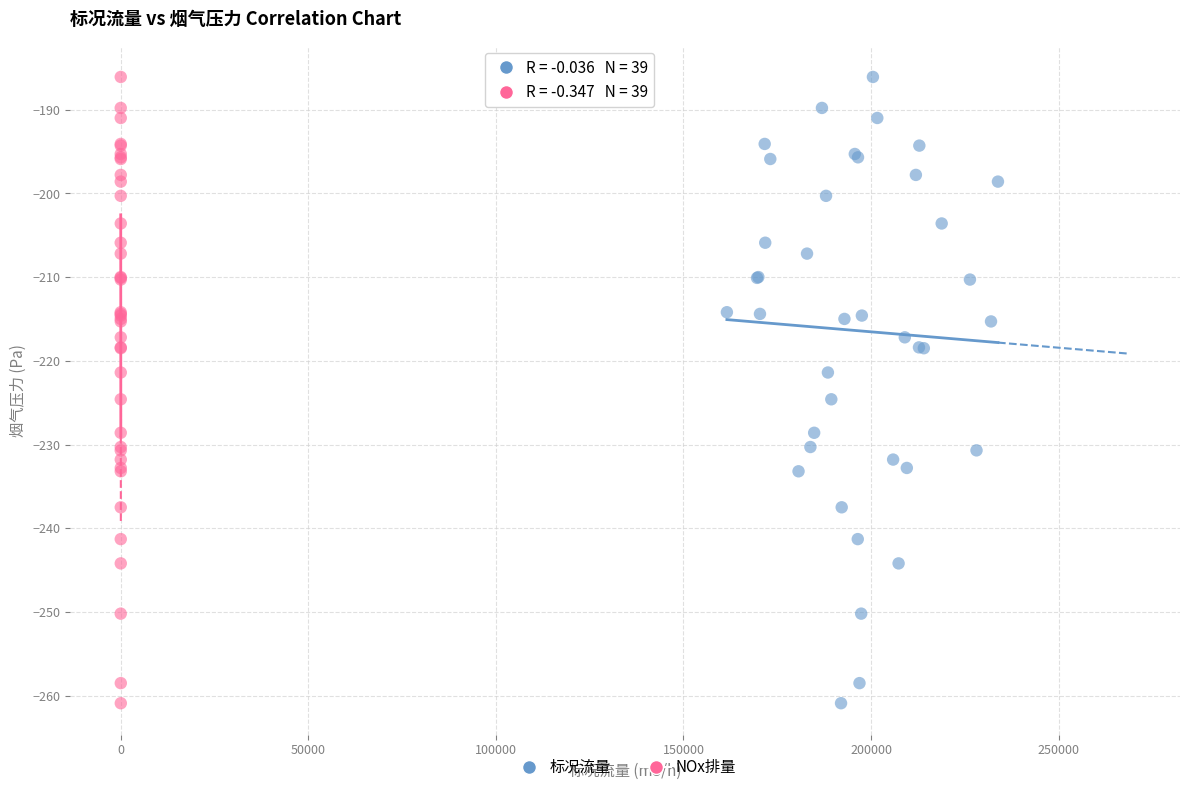

What are all the series names shown in the legend?

标况流量, NOx排量